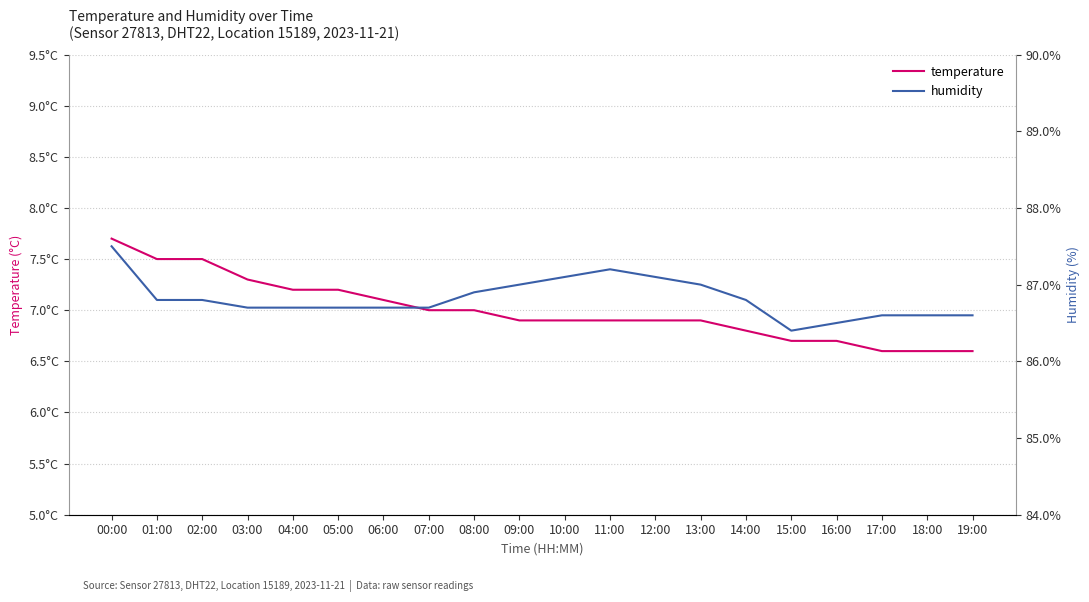

Reading right to left, list all the values displayed in this chart.

temperature: 19:00=6.6	18:00=6.6	17:00=6.6	16:00=6.7	15:00=6.7	14:00=6.8	13:00=6.9	12:00=6.9	11:00=6.9	10:00=6.9	09:00=6.9	08:00=7.0	07:00=7.0	06:00=7.1	05:00=7.2	04:00=7.2	03:00=7.3	02:00=7.5	01:00=7.5	00:00=7.7
humidity: 19:00=86.6	18:00=86.6	17:00=86.6	16:00=86.5	15:00=86.4	14:00=86.8	13:00=87.0	12:00=87.1	11:00=87.2	10:00=87.1	09:00=87.0	08:00=86.9	07:00=86.7	06:00=86.7	05:00=86.7	04:00=86.7	03:00=86.7	02:00=86.8	01:00=86.8	00:00=87.5